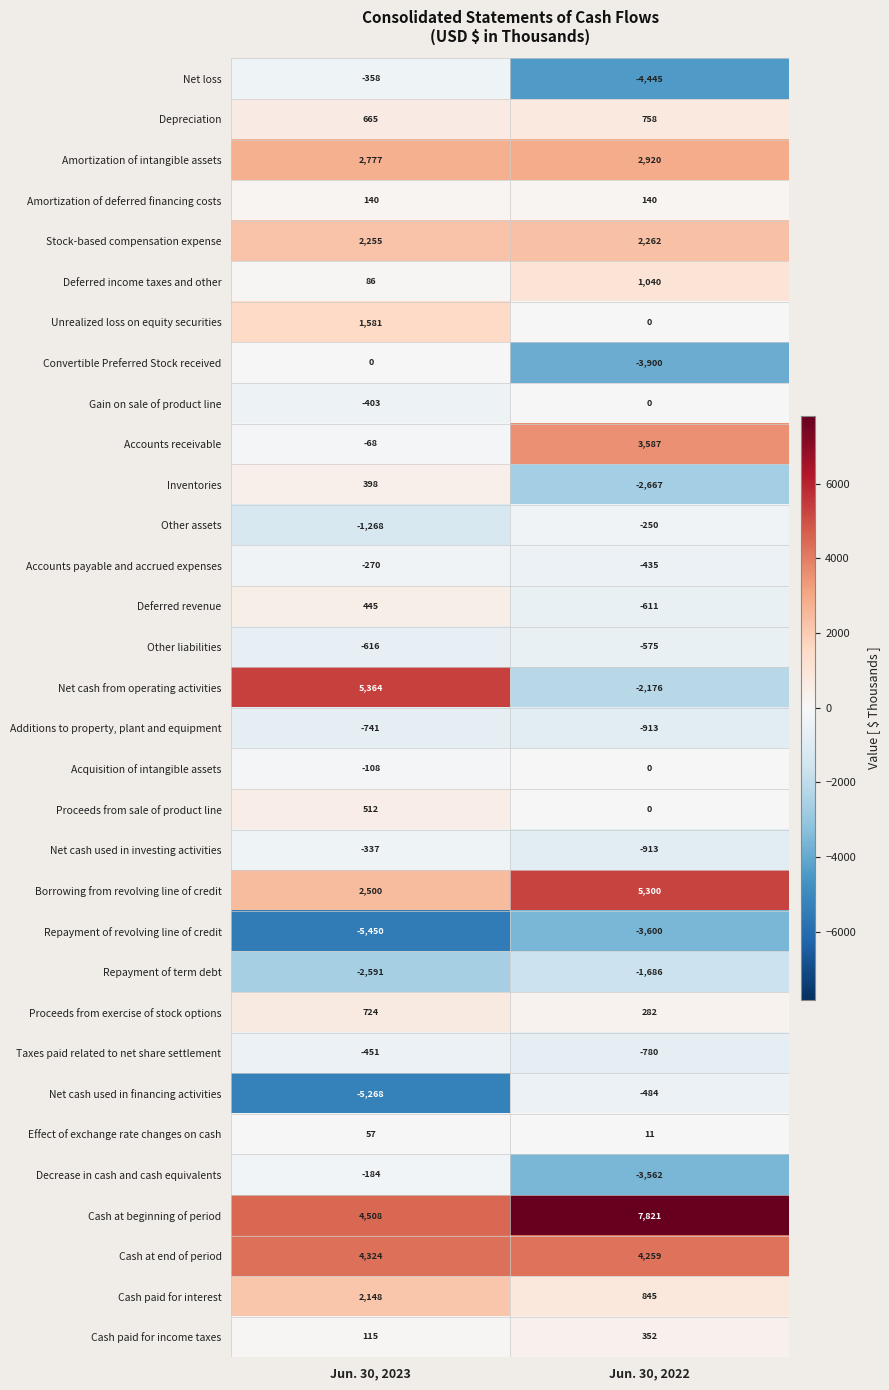

At how many categories does at least one series exceed 6962?

1